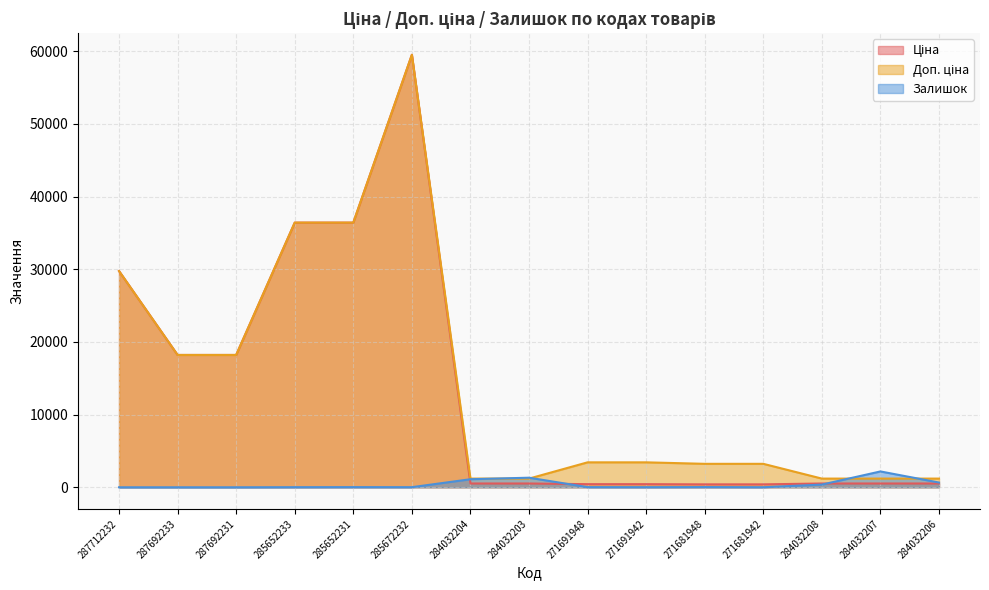

Does the chart display data point markers on the line(s)?

No